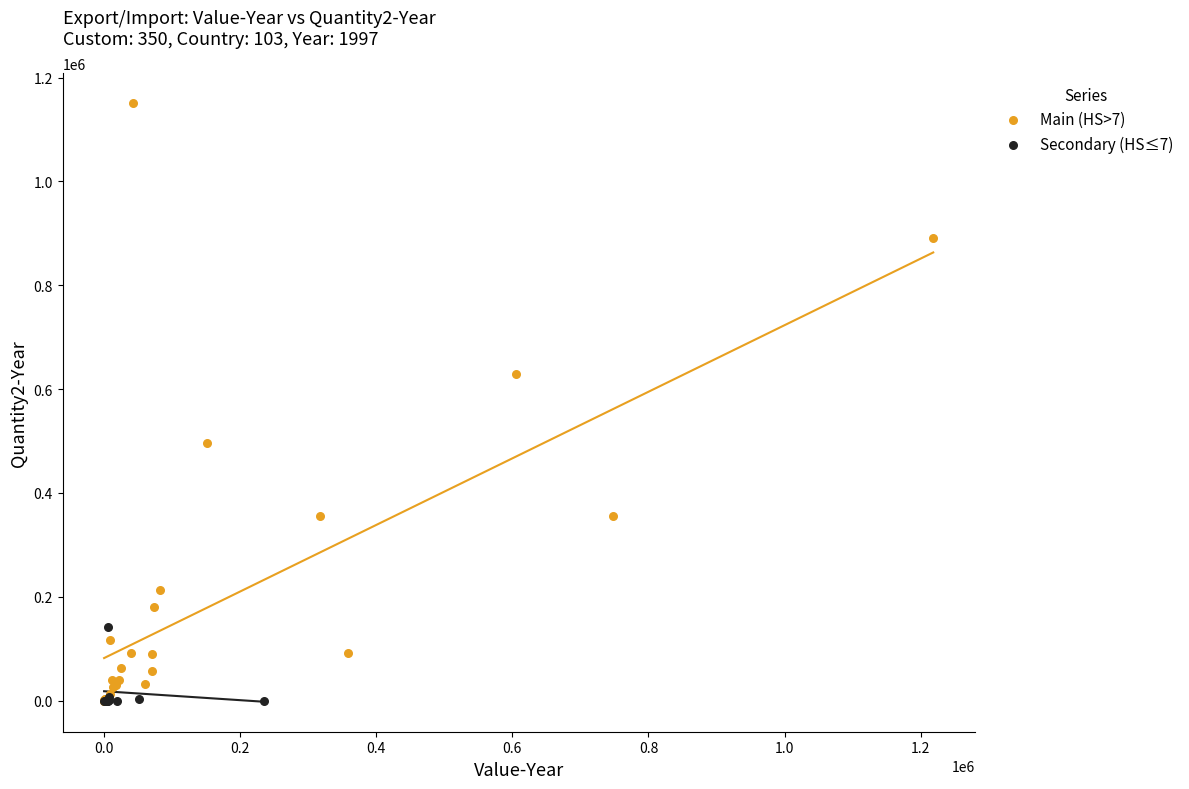

What are all the series names shown in the legend?

Main (HS>7), Secondary (HS≤7)